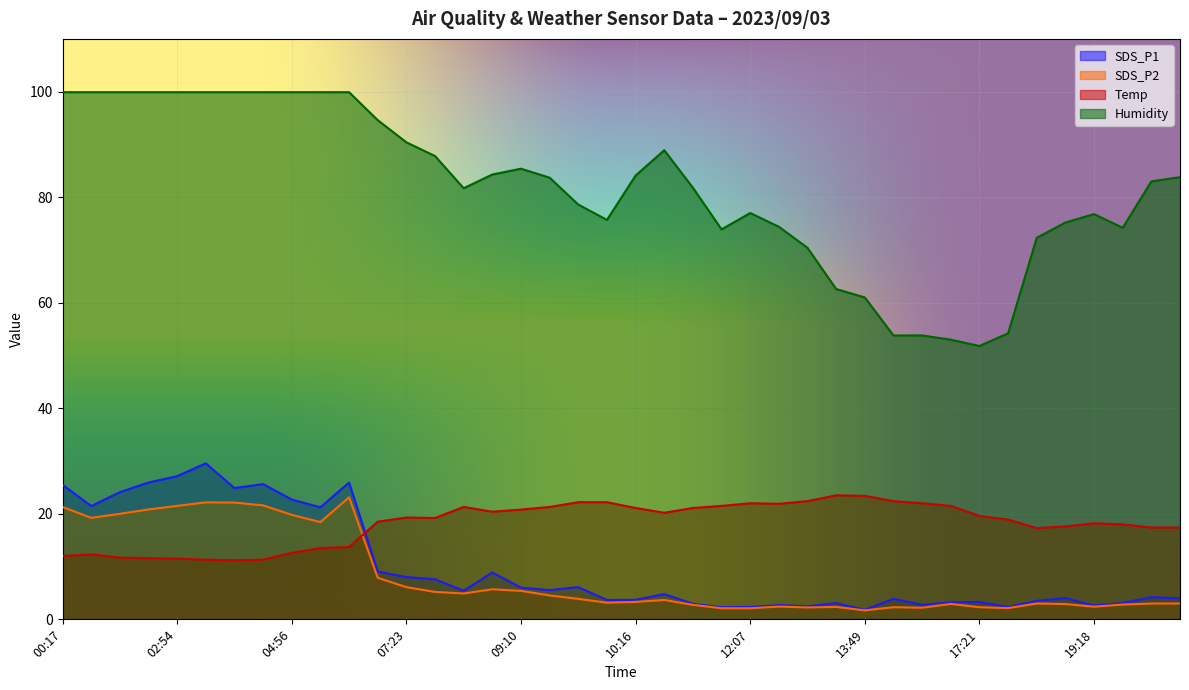

Which series has the widest spread of values?

Humidity